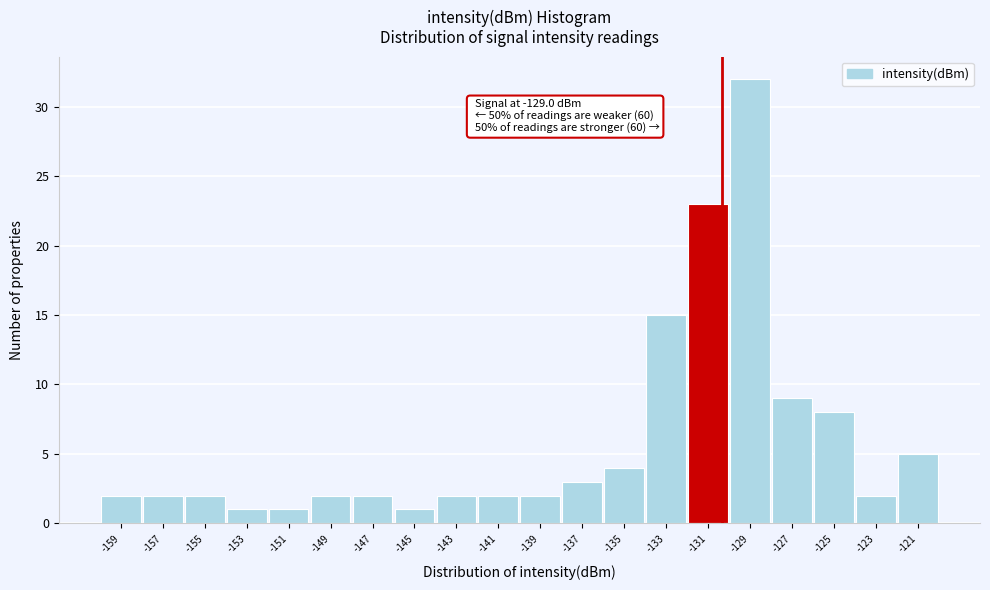

Reading right to left, what are all the values shown in this chart?

5	2	8	9	32	23	15	4	3	2	2	2	1	2	2	1	1	2	2	2